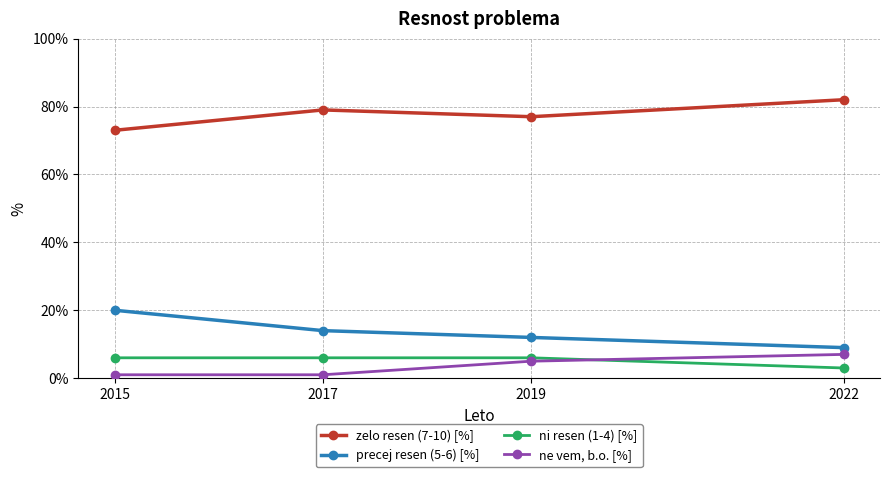

Read the ni resen (1-4) [%] value at 2022.

3